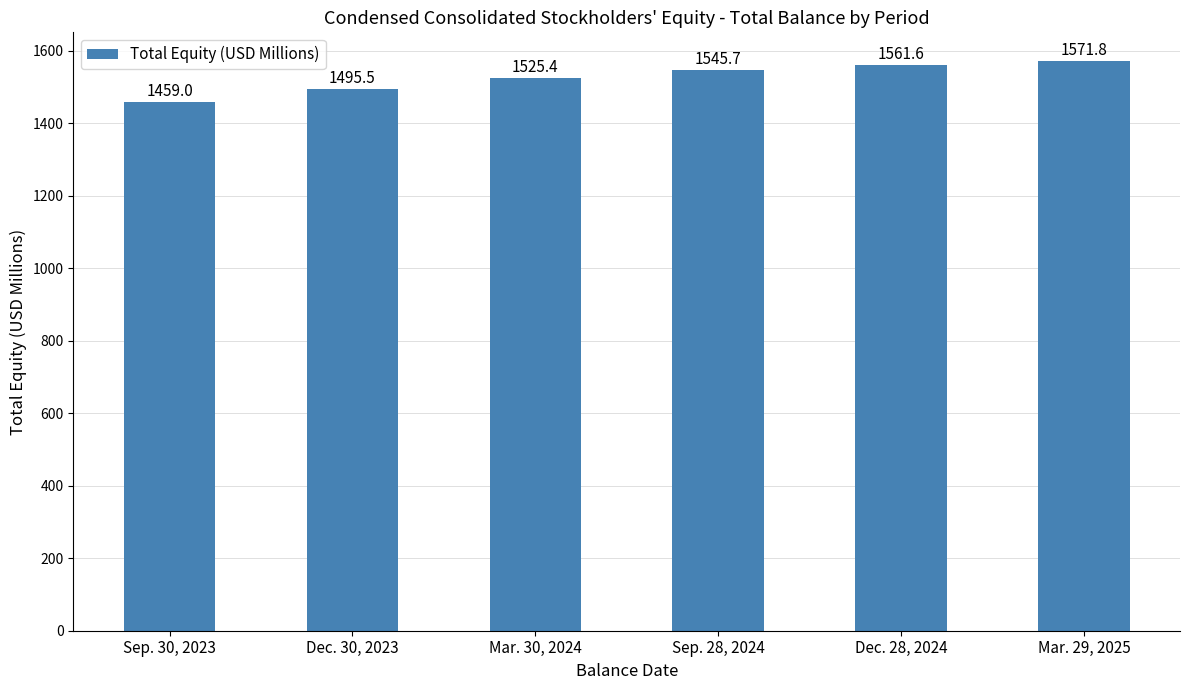

List the labels in order of value, smallest first.

Sep. 30, 2023, Dec. 30, 2023, Mar. 30, 2024, Sep. 28, 2024, Dec. 28, 2024, Mar. 29, 2025